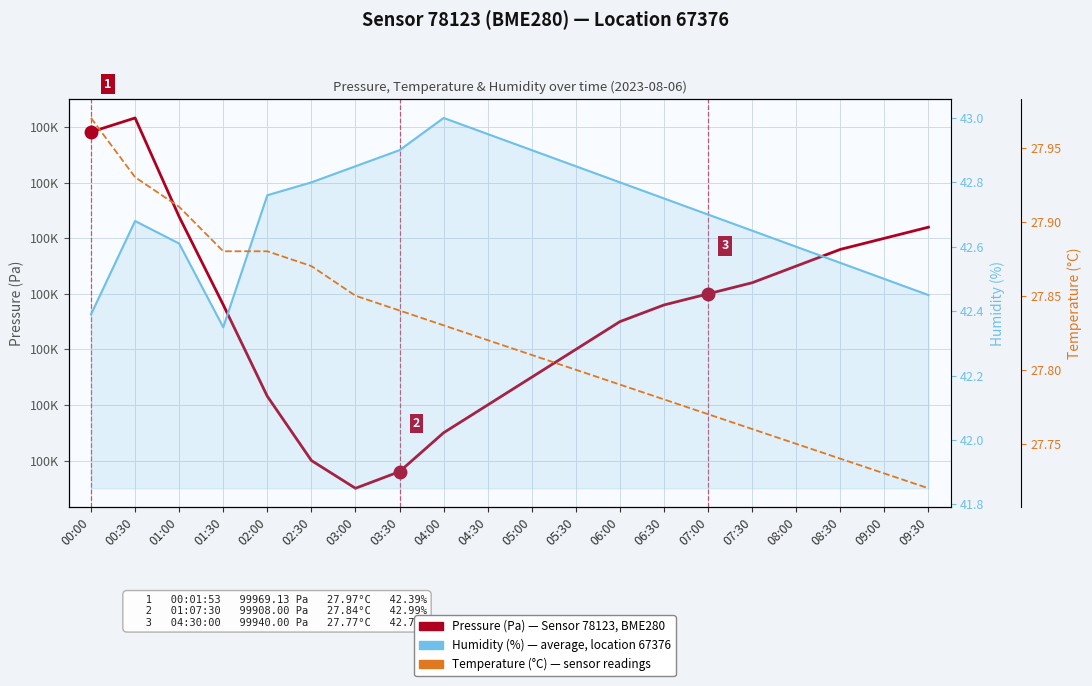

At which category is the sum across all series the highest?

00:30